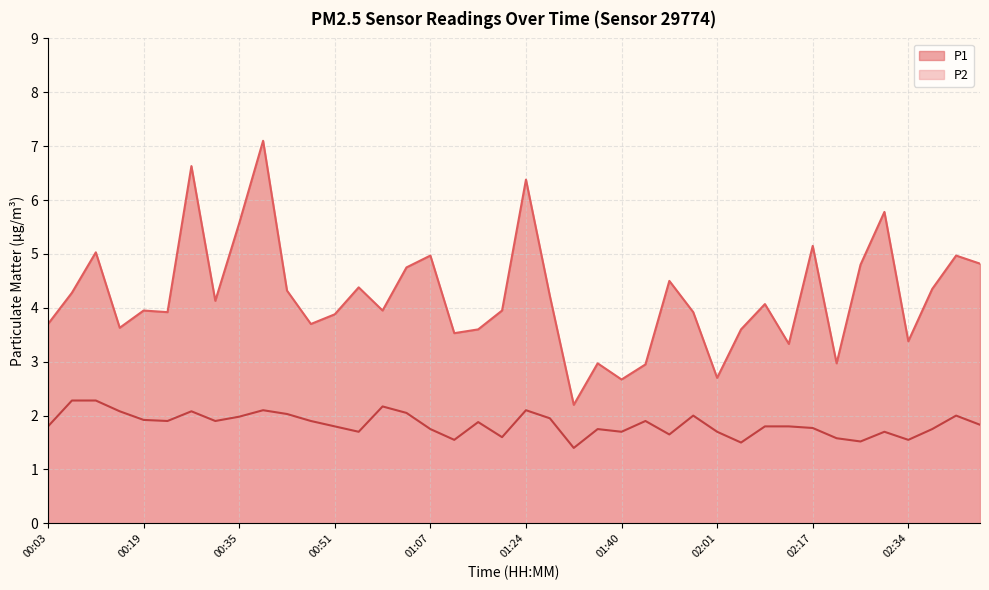

Between 01:24 and 02:05, which series saw the biggest shift?

P1